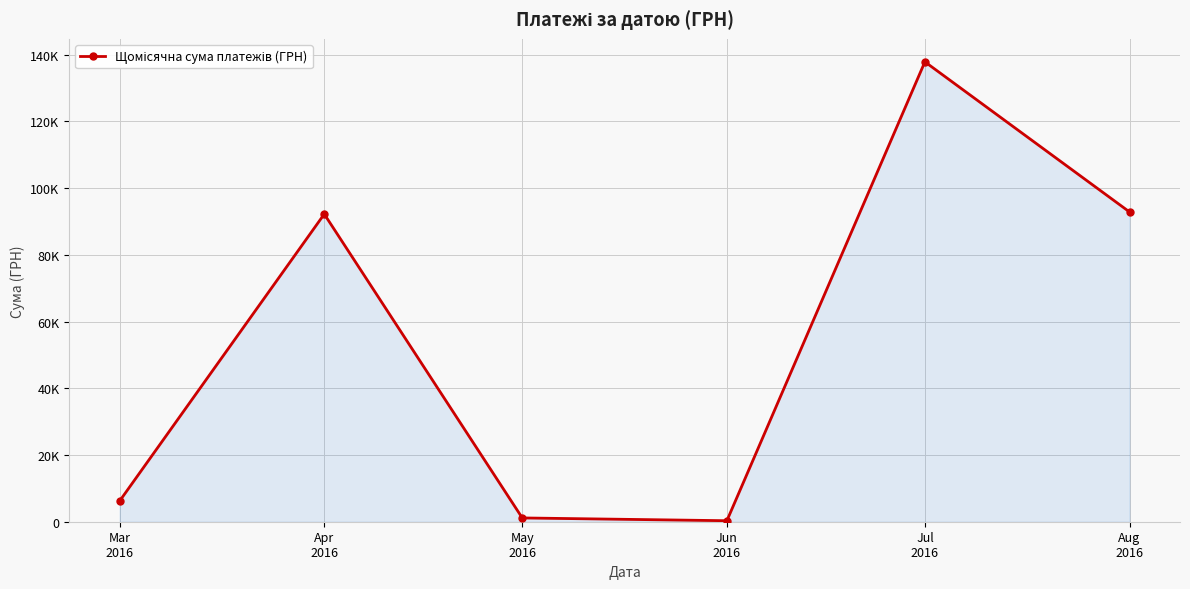

Between Aug
2016 and Jul
2016, which is larger?

Jul
2016